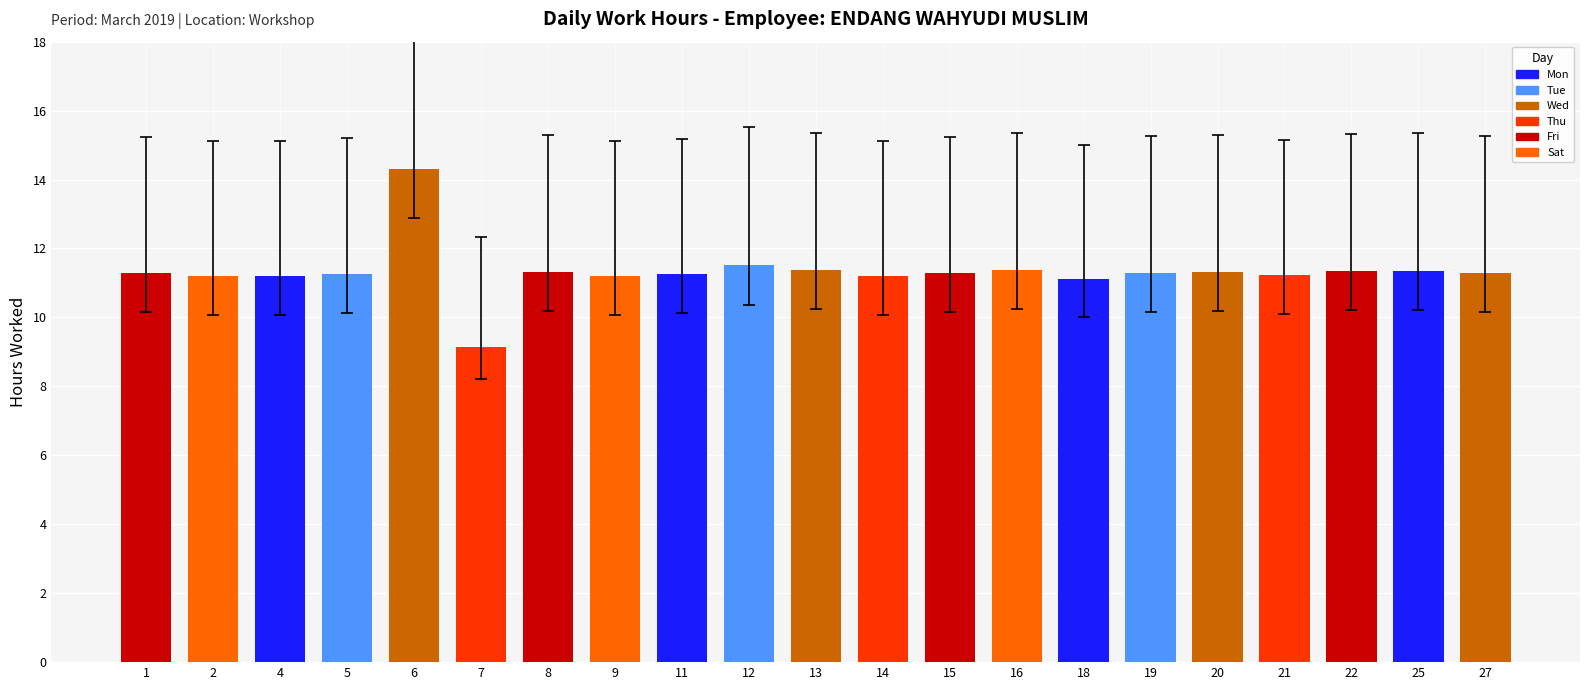

How many values are below 11?

1